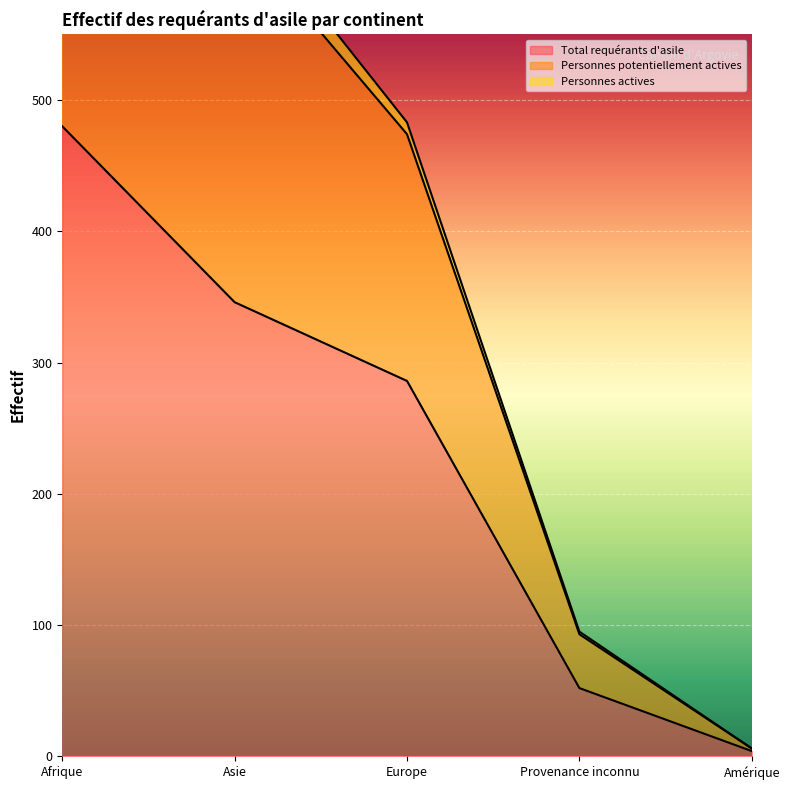

What position from the right is Asie?

4